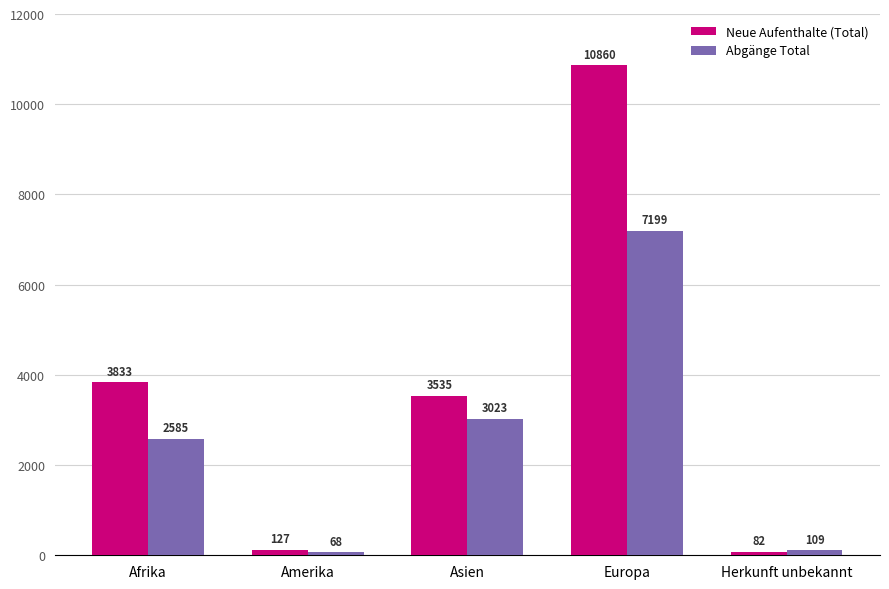

What is the label of the 2nd bar from the left?

Amerika